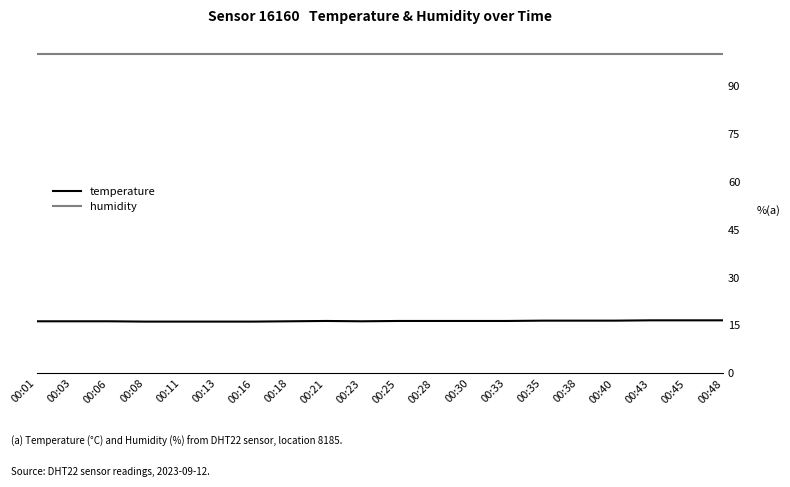

List the series in order of their peak value, lowest first.

temperature, humidity